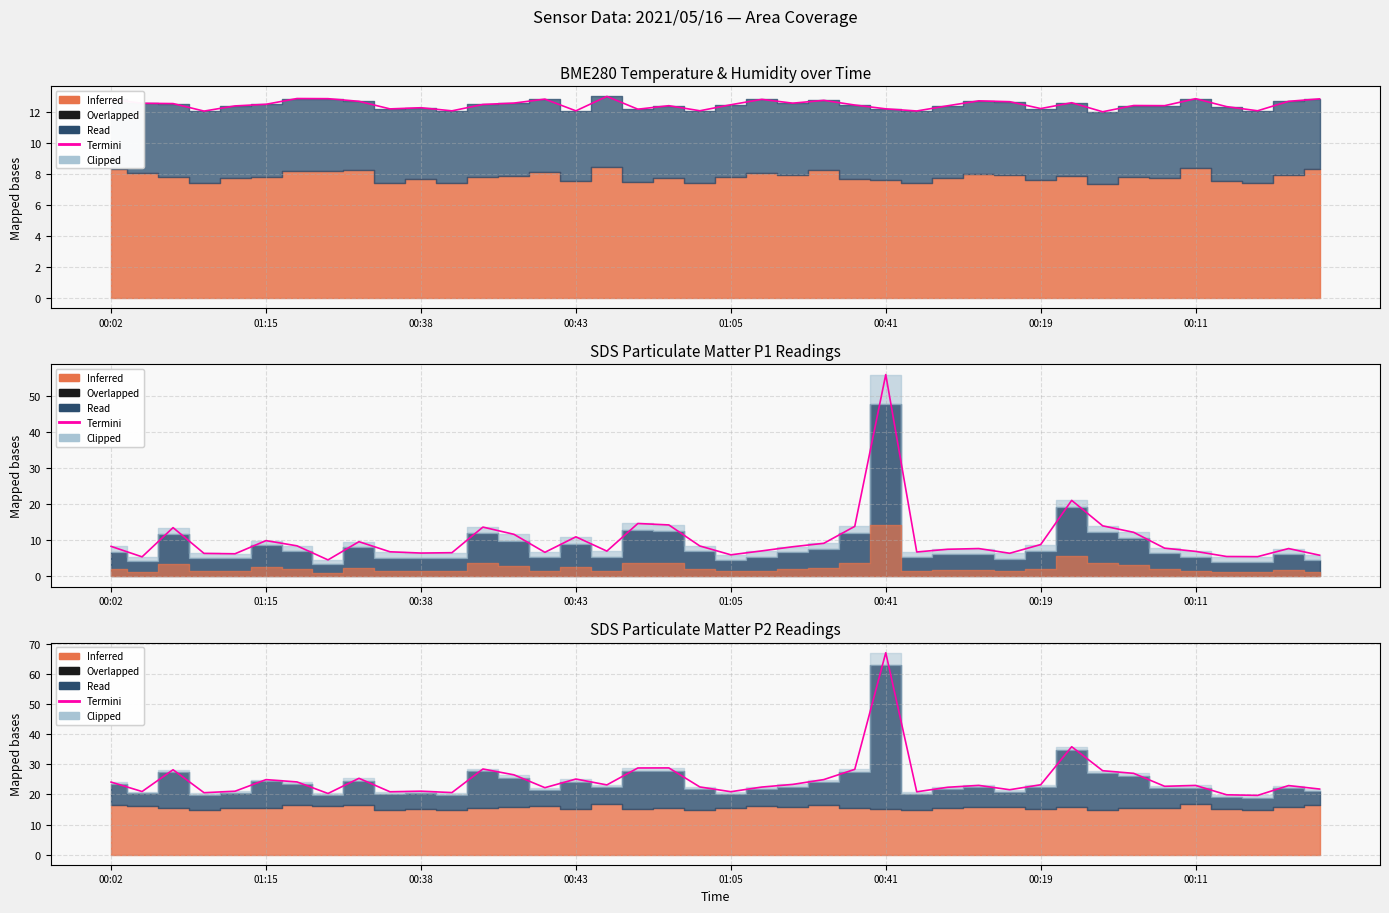

True or false: Termini_3 has more than 0 points higher than both neighbors.

True